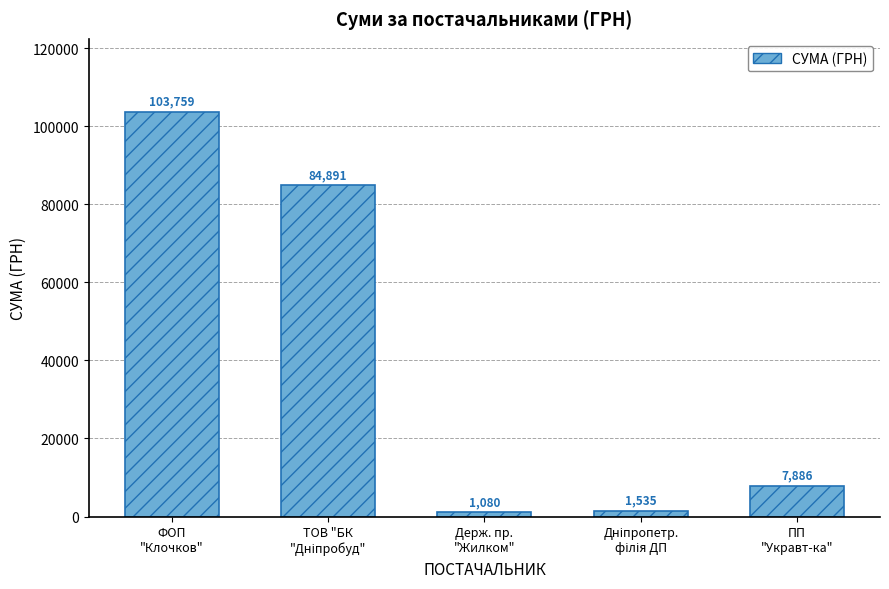

What is the value of the 4th bar from the left?

1534.8